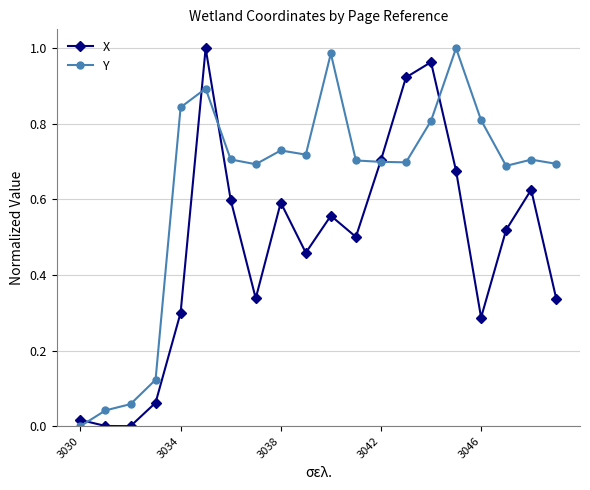

Rank the series by their average value, from highest to lowest.

Y, X